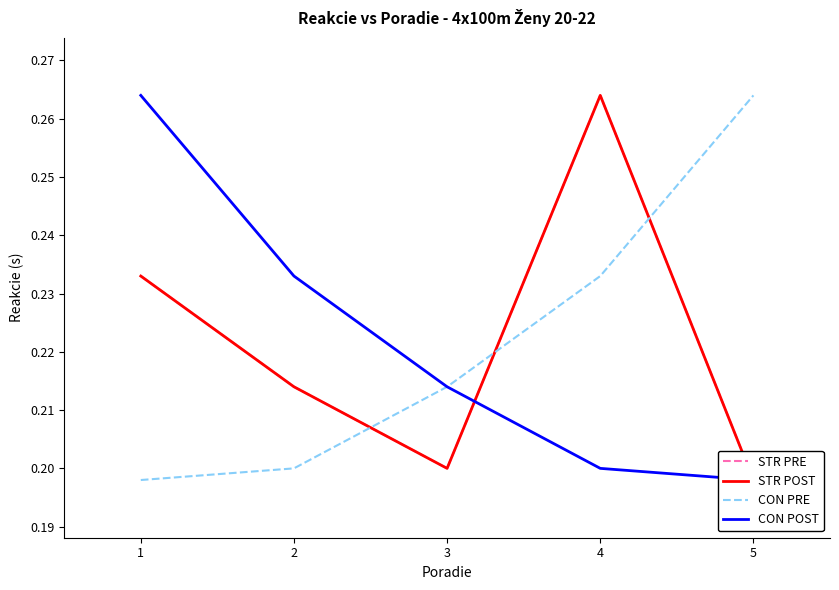

At how many categories does at least one series exceed 0?

5